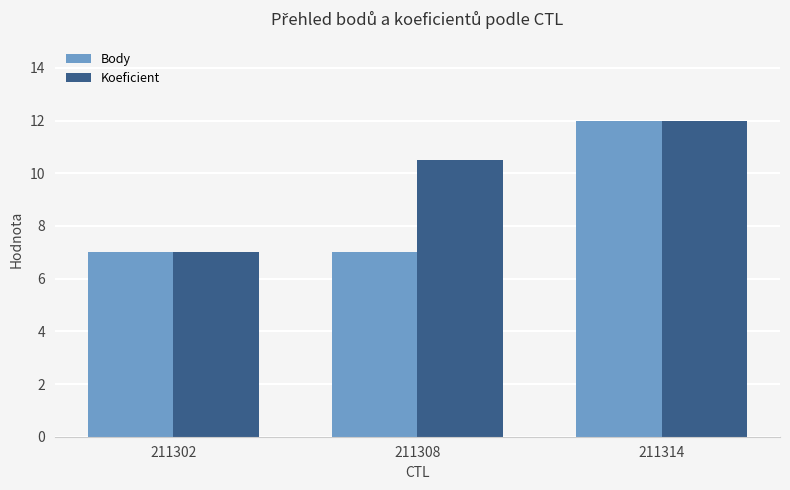

The value of Body at 211314 is 7.0. True or false?

False